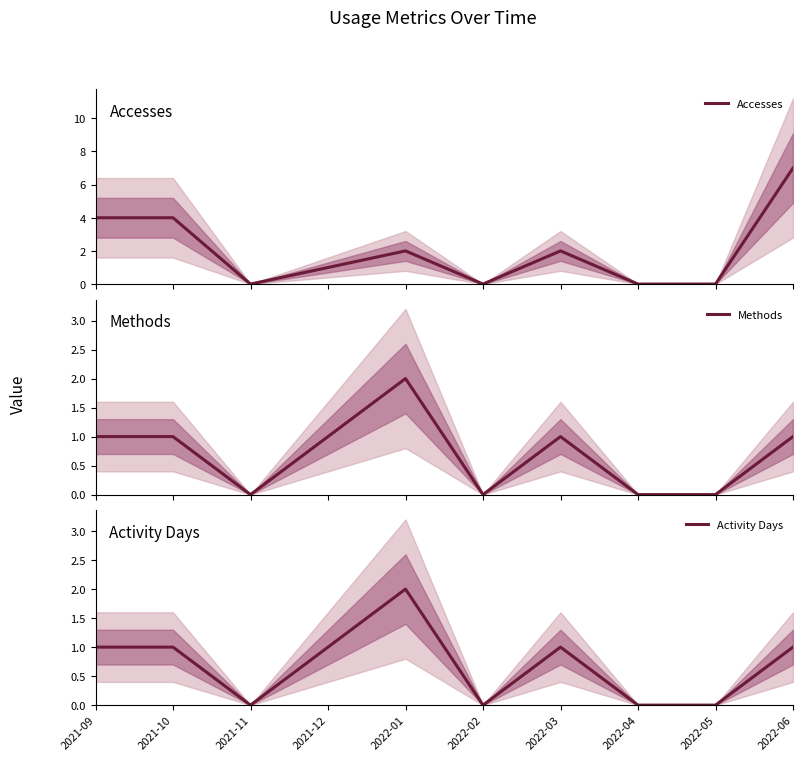

What position from the left is 2021-11?

3